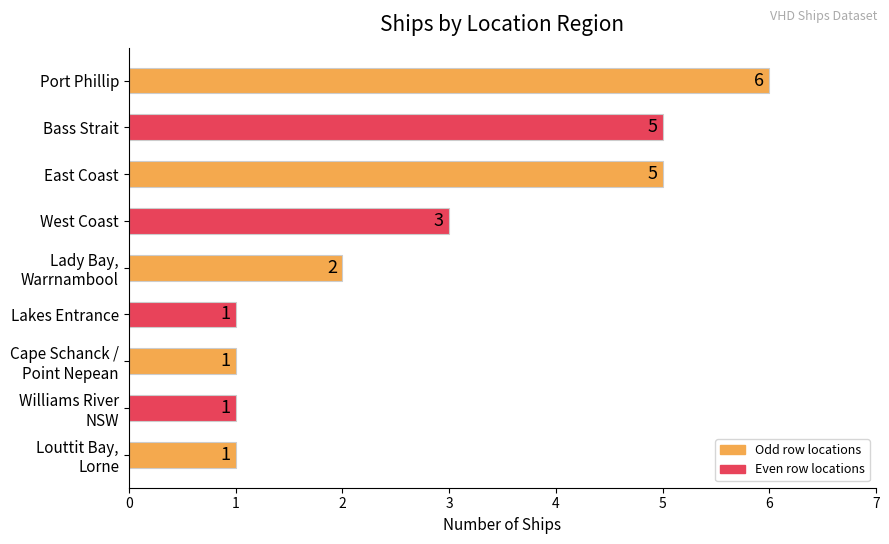

What is the average value?

3